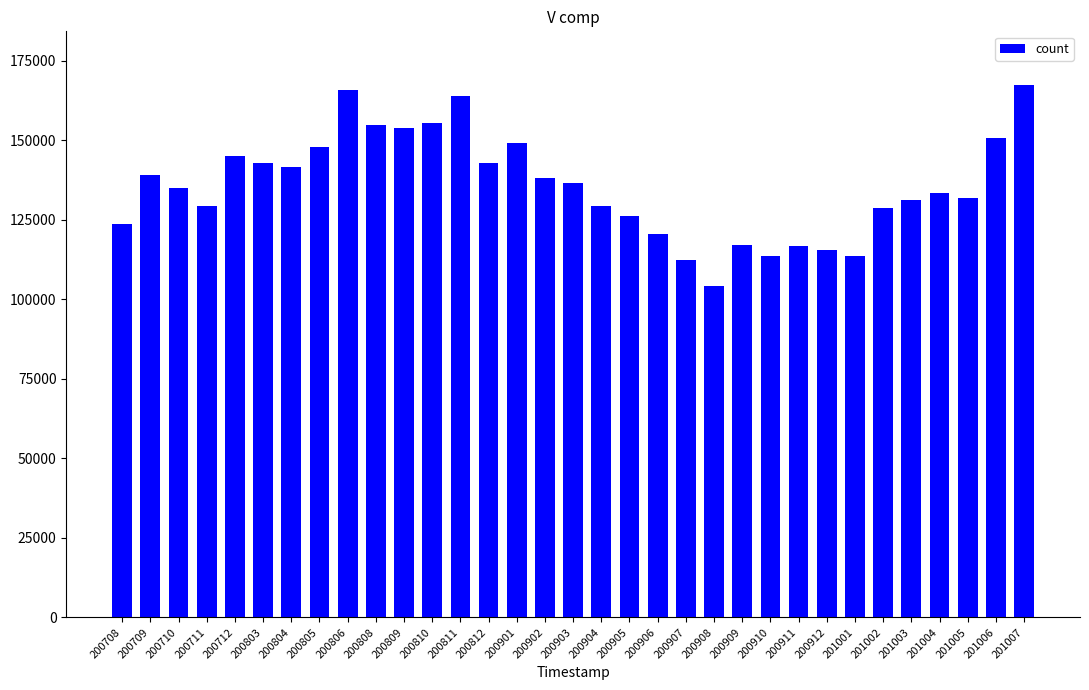

The chart shows a value of 92409 at 200710. True or false?

False